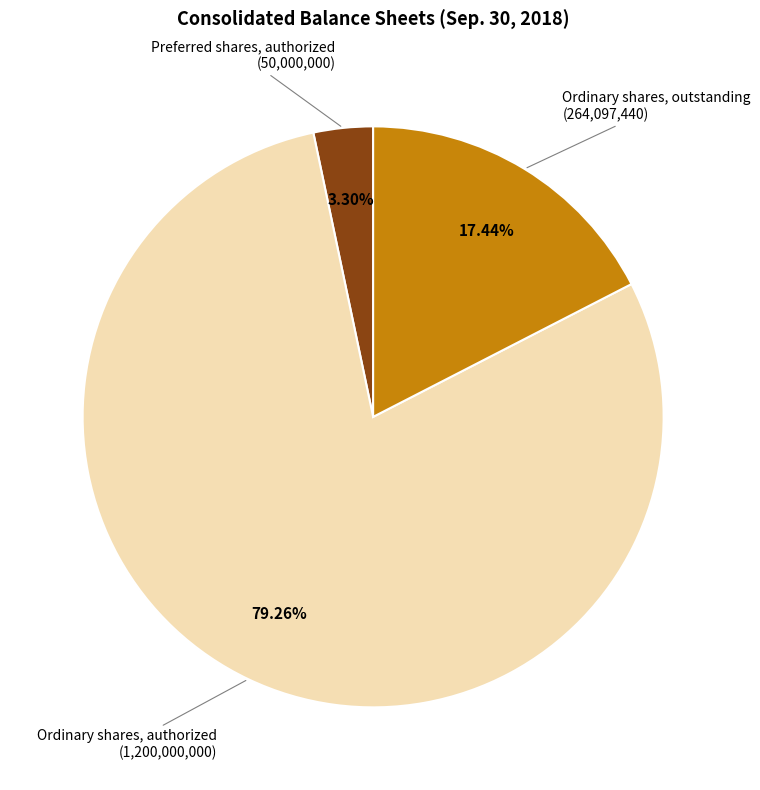

To the nearest percent, what portion does Ordinary shares, outstanding represent?

17%